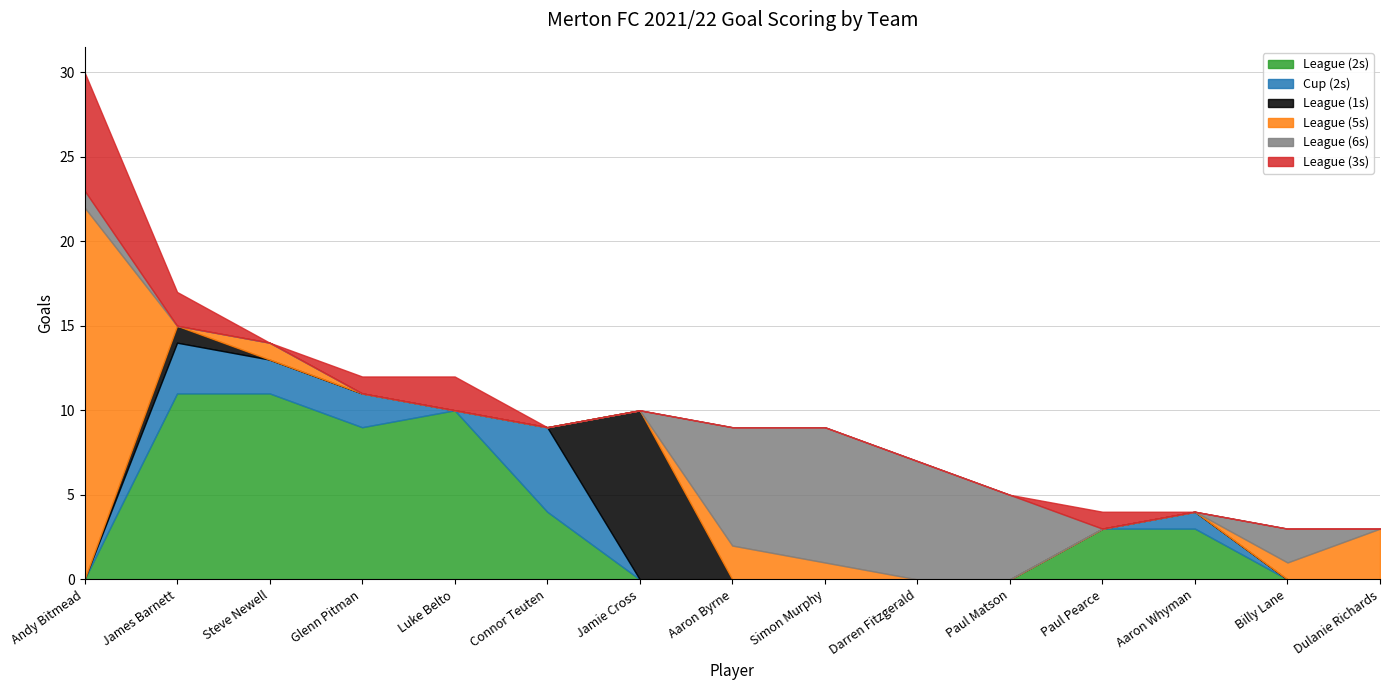

What is the difference between the maximum and minimum values in the Cup (2s) series?

5